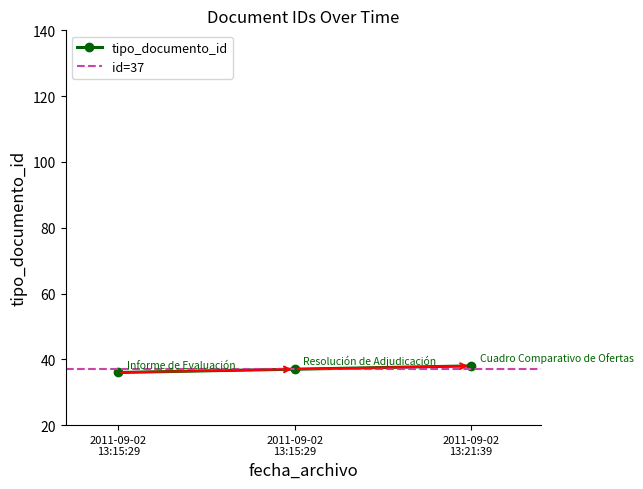

Where does the data first go above 37?

2011-09-02 13:21:39